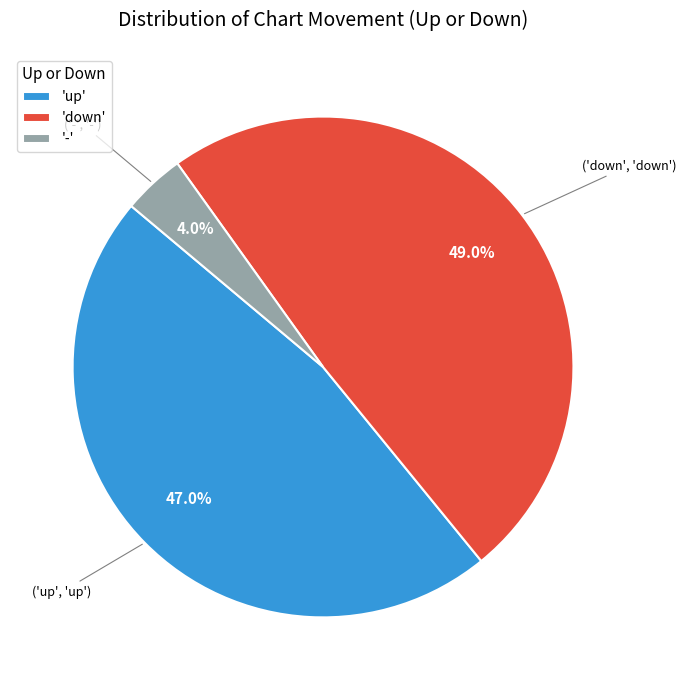

What is the ratio of the value at 'up' to the value at 'down'?

1.0